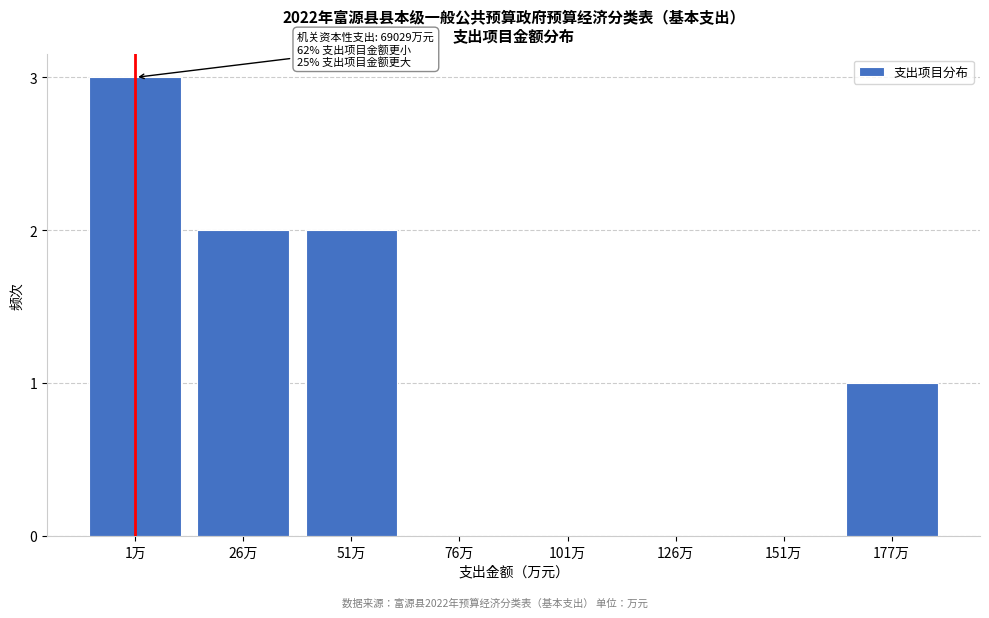

Reading right to left, transcribe all the data shown in this chart.

177万=1	151万=0	126万=0	101万=0	76万=0	51万=2	26万=2	1万=3